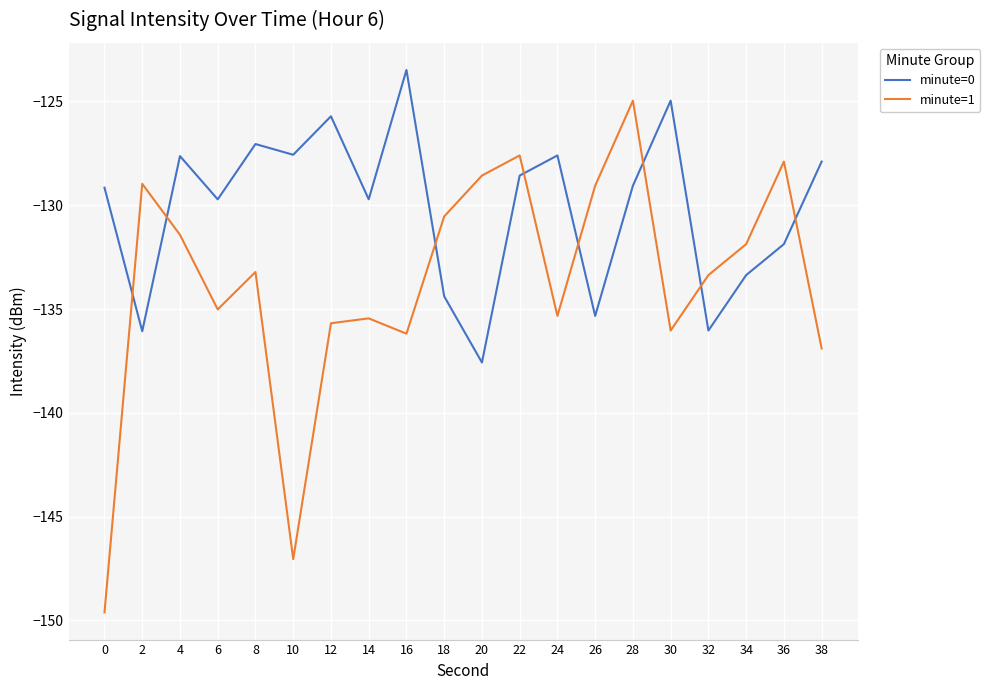

How many lines are shown in the chart?

2